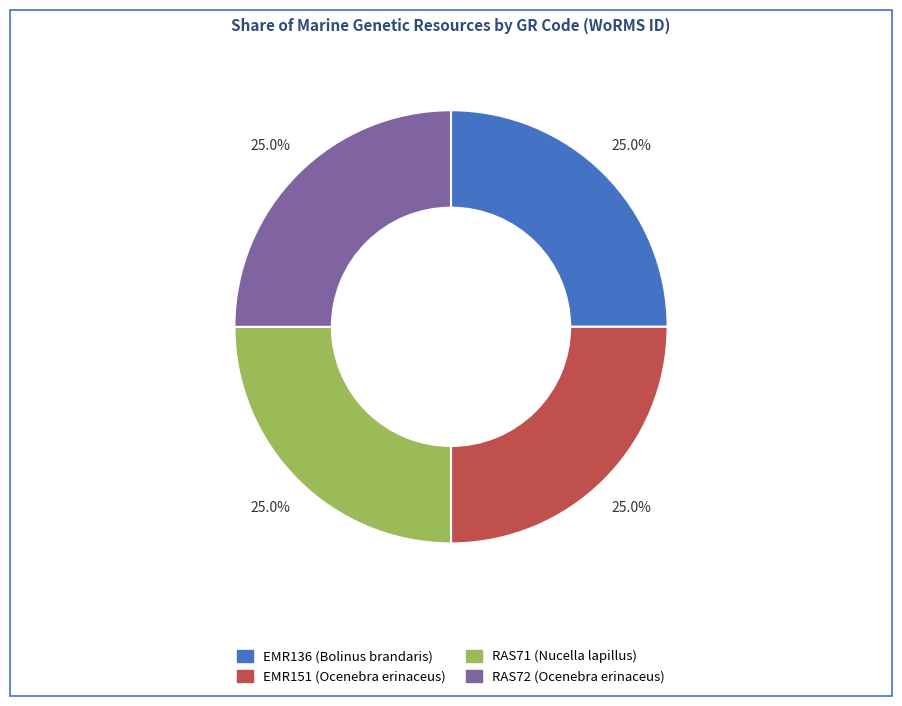

To the nearest percent, what percentage of the pie is RAS71 (Nucella lapillus)?

25%